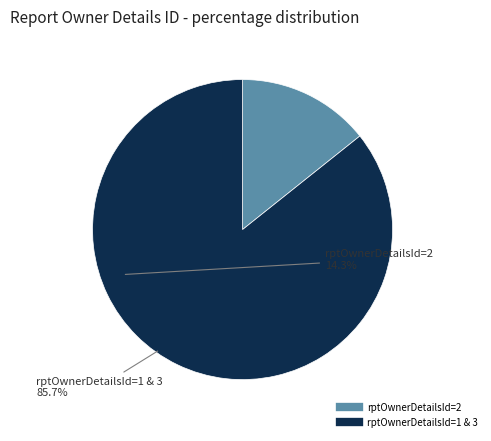

Does any single category account for the majority?

Yes